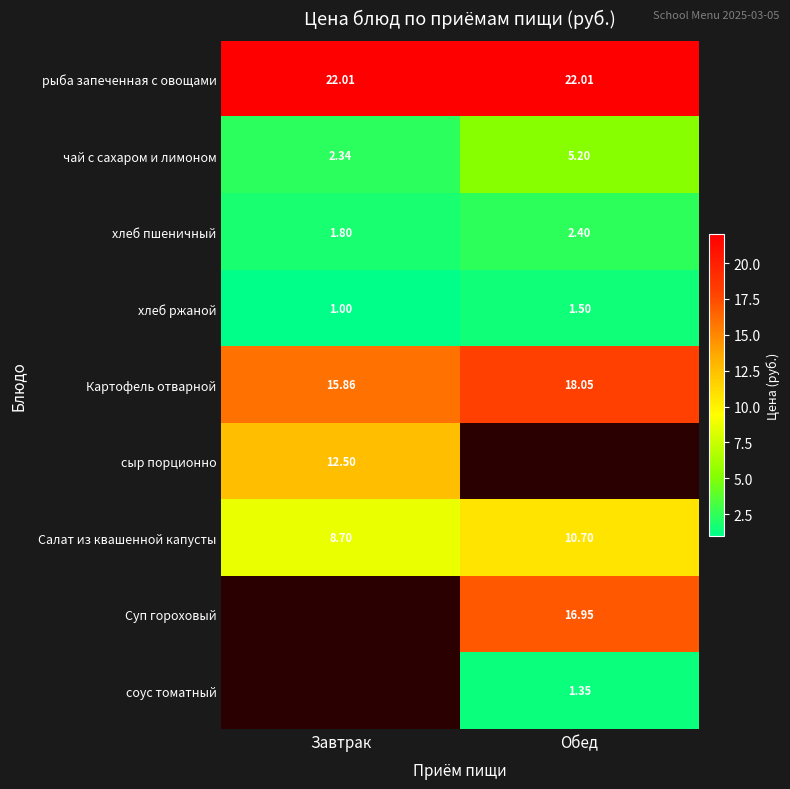

Rank the categories by хлеб ржаной value from highest to lowest.

Обед, Завтрак